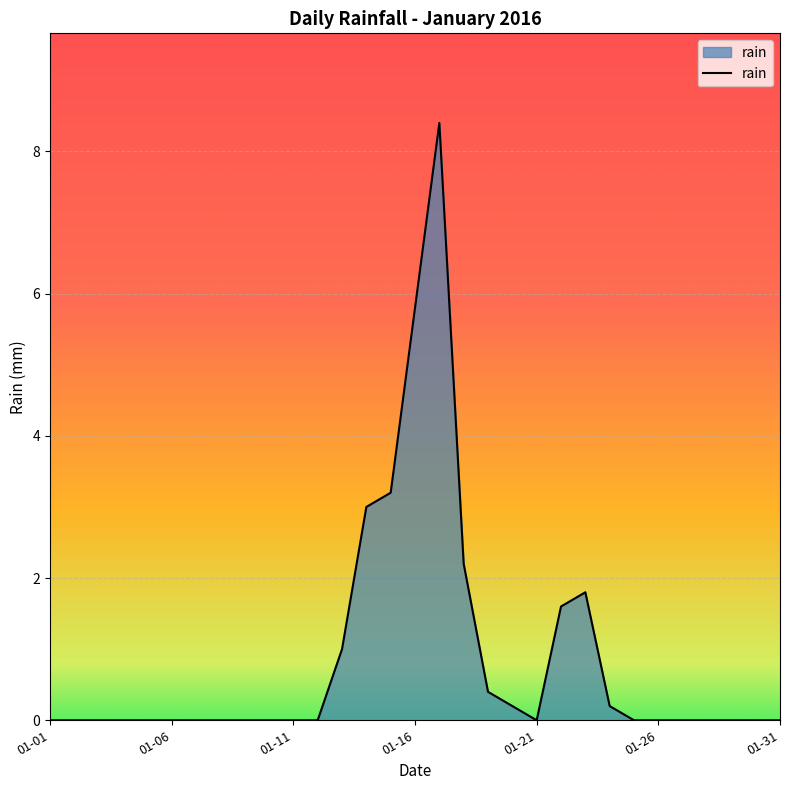

What is the maximum value shown in the chart?

8.4